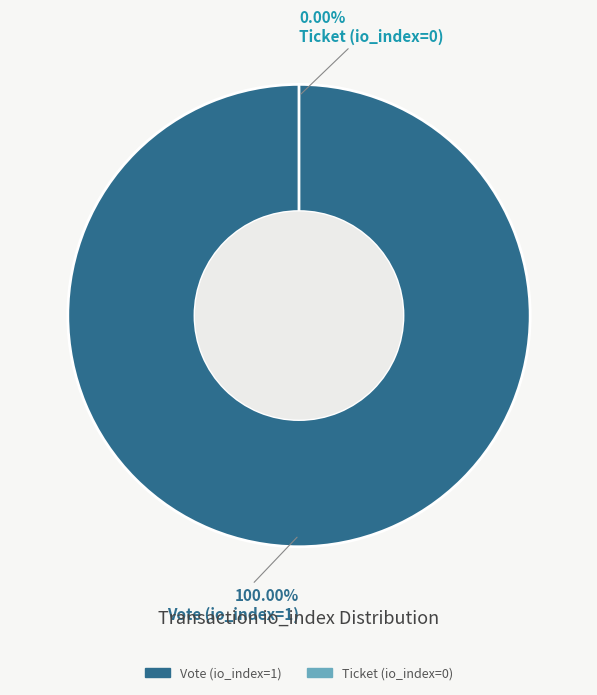

Is it true that Ticket (io_index=0) is 0% of the pie?

True